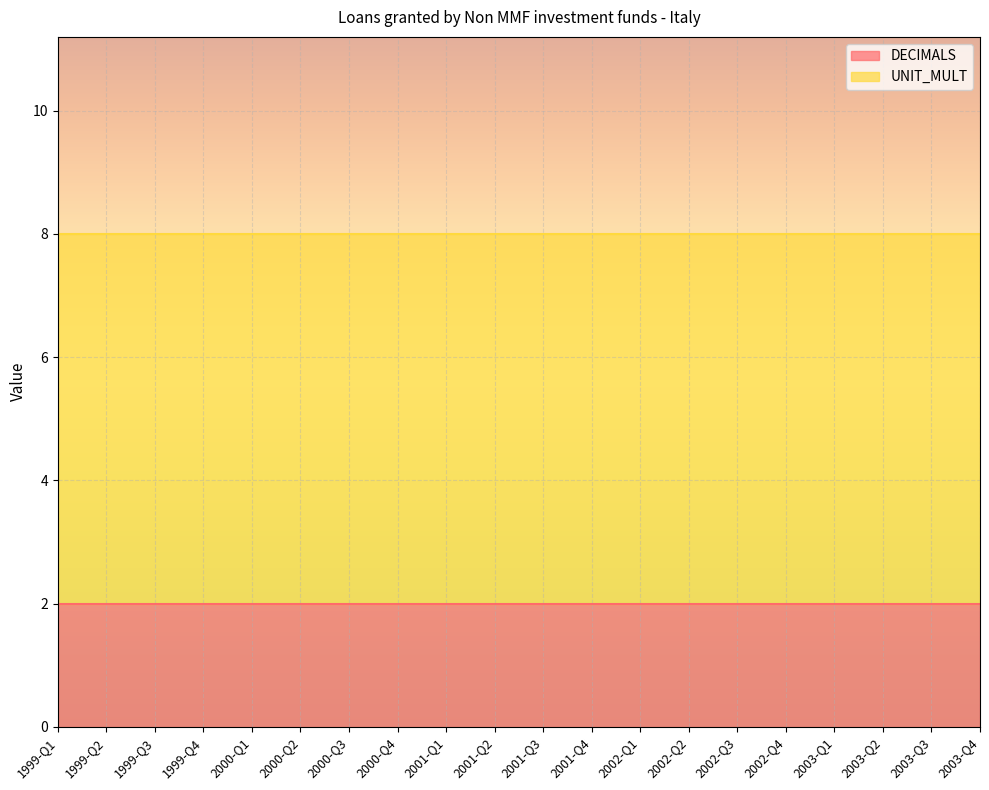

Which series has the widest spread of values?

DECIMALS